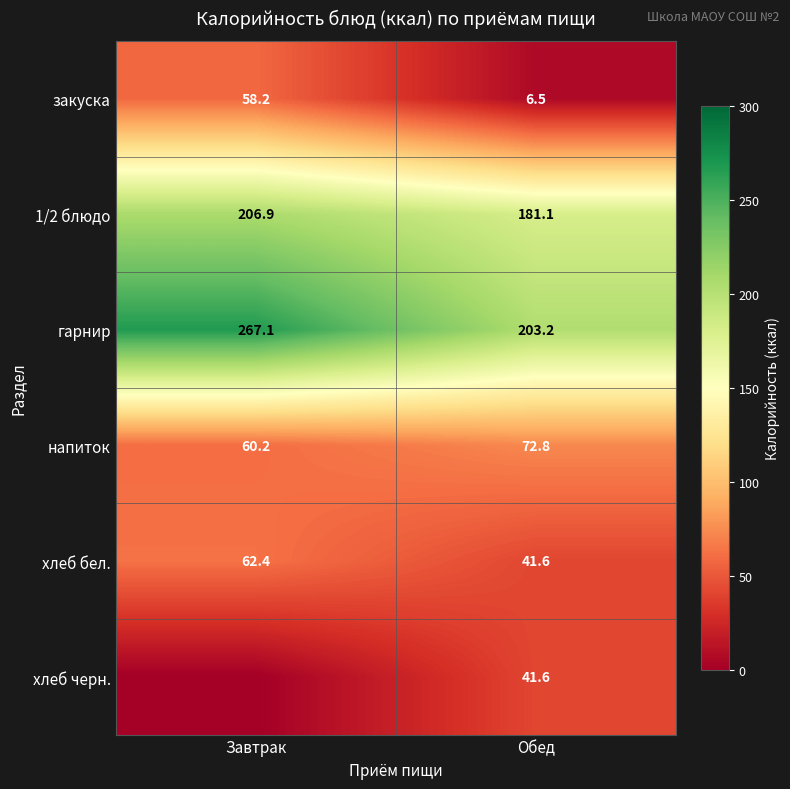

What is the average value of the напиток series?

66.5